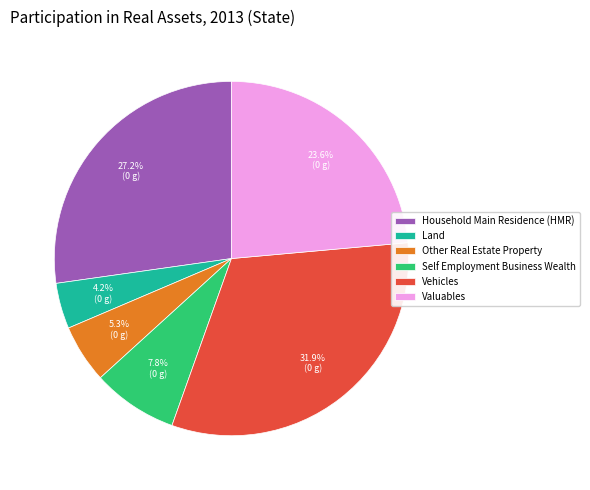

To the nearest percent, what is the combined percentage of Valuables and Self Employment Business Wealth?

31%